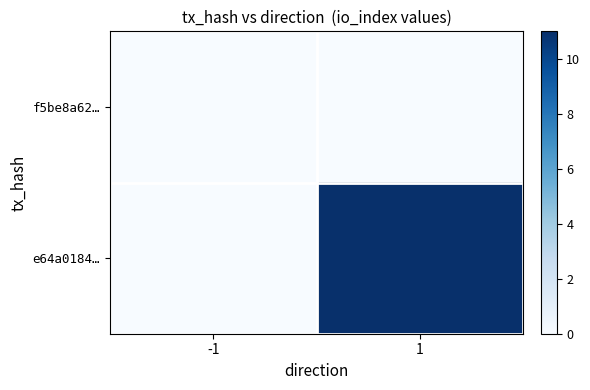

What is the total value across all series at 1?

11